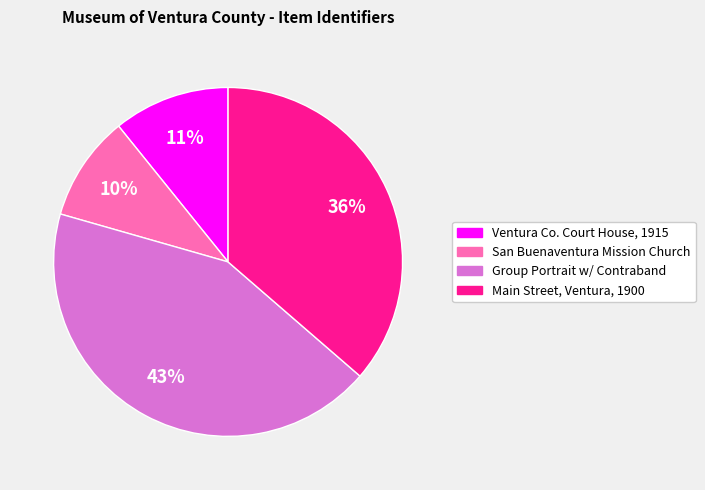

To the nearest percent, what is the average slice percentage?

25%